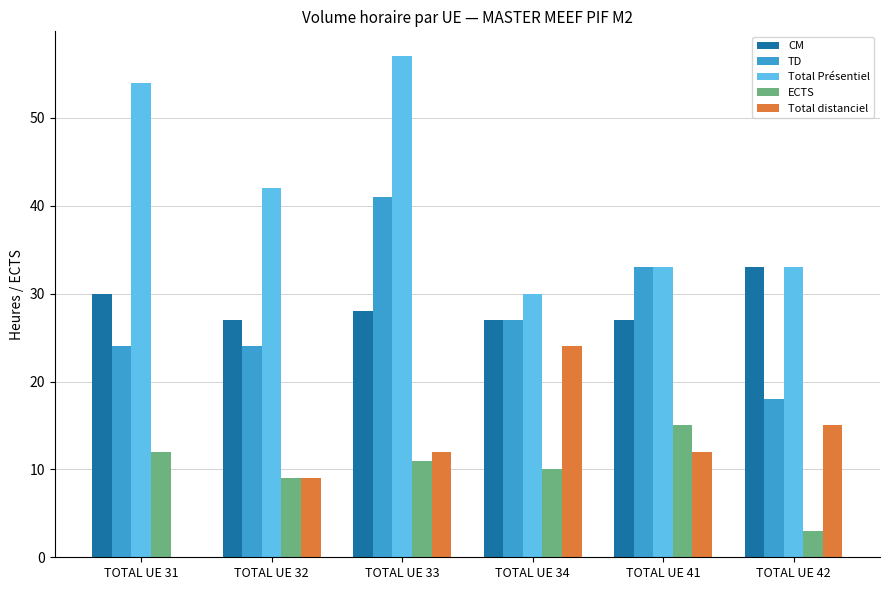

What is the approximate value of CM at TOTAL UE 31?

30